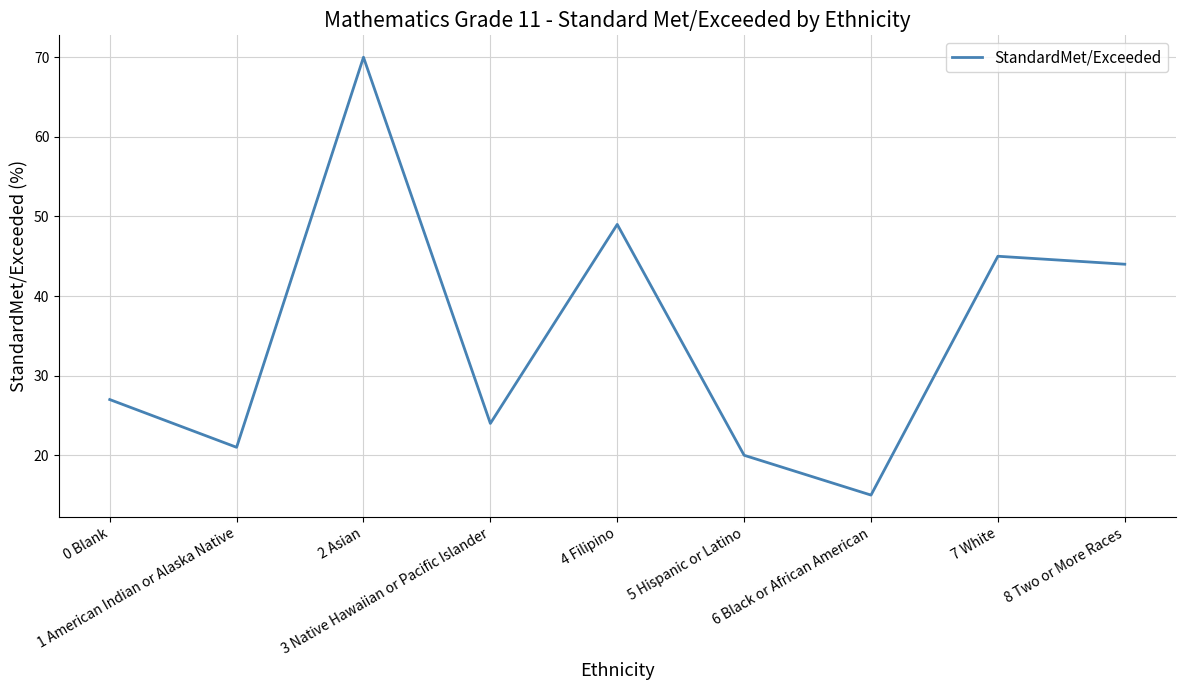

True or false: the data shows 20 at 5 Hispanic or Latino.

True